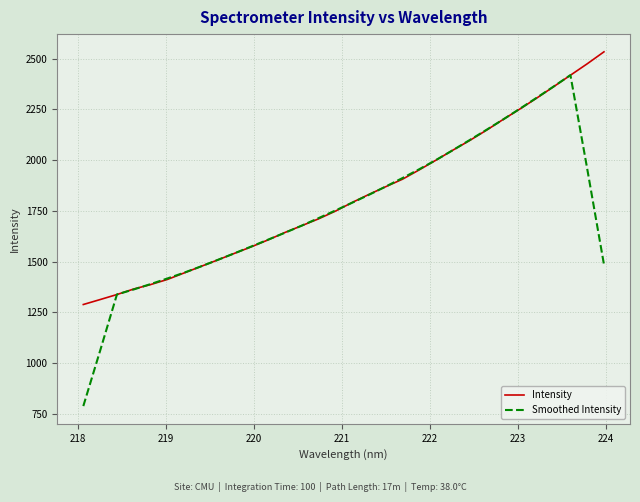

What is the maximum value shown in the chart?

2533.9